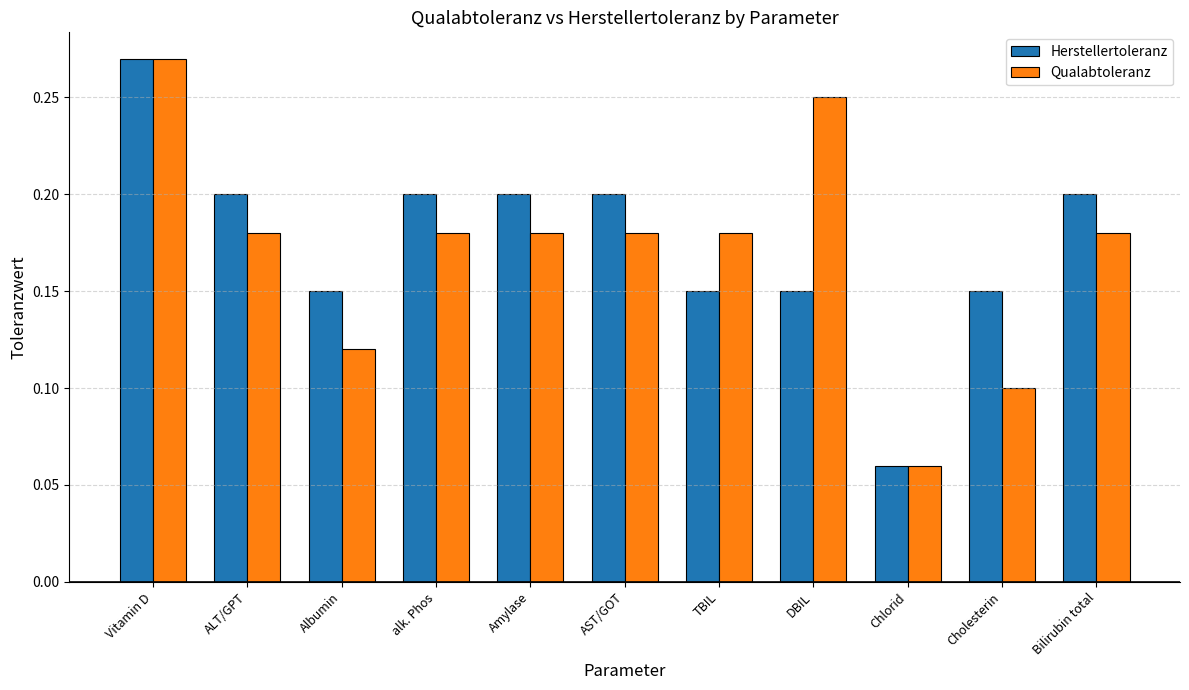

Which category has the highest value in the Herstellertoleranz series?

Vitamin D